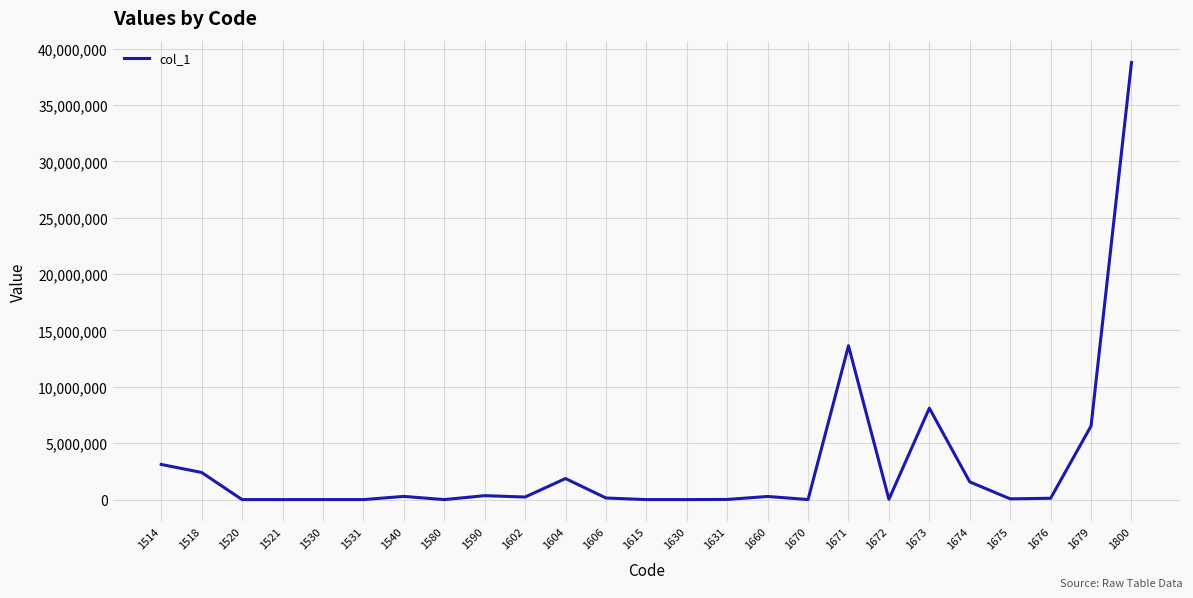

What is the approximate value at 1670?

5321.0